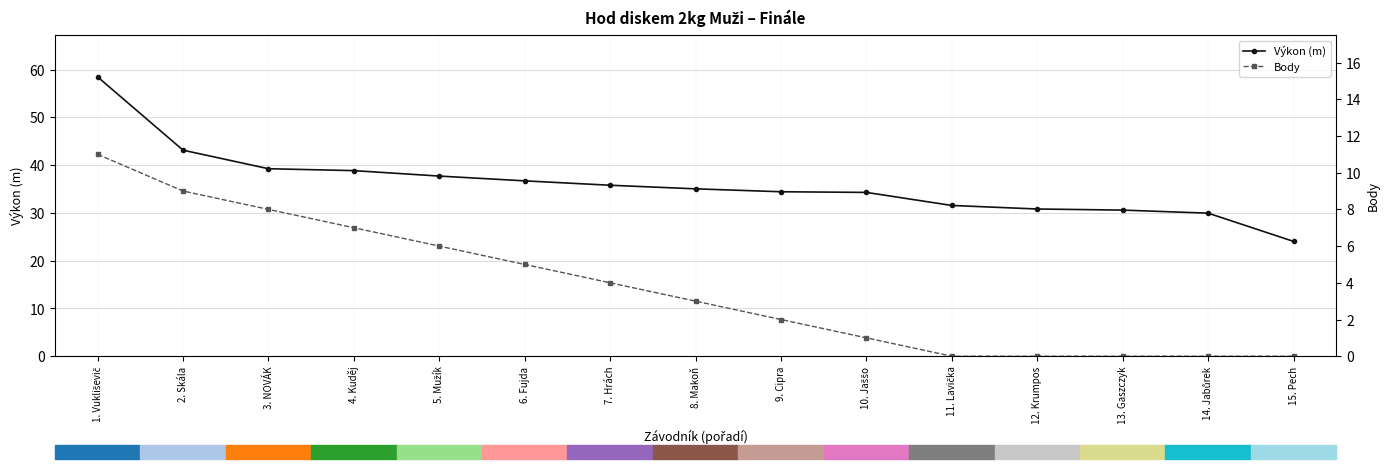

What are all the series names shown in the legend?

Výkon (m), Body